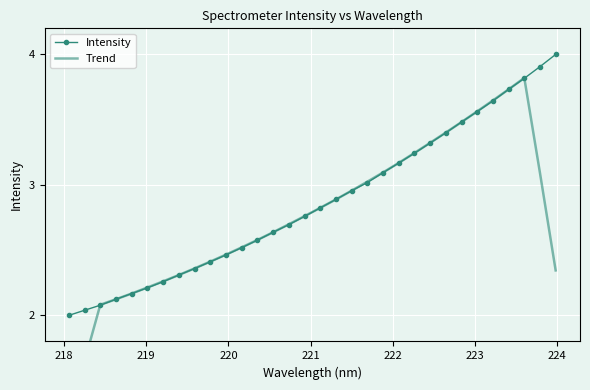

Count the number of data series in this chart.

2